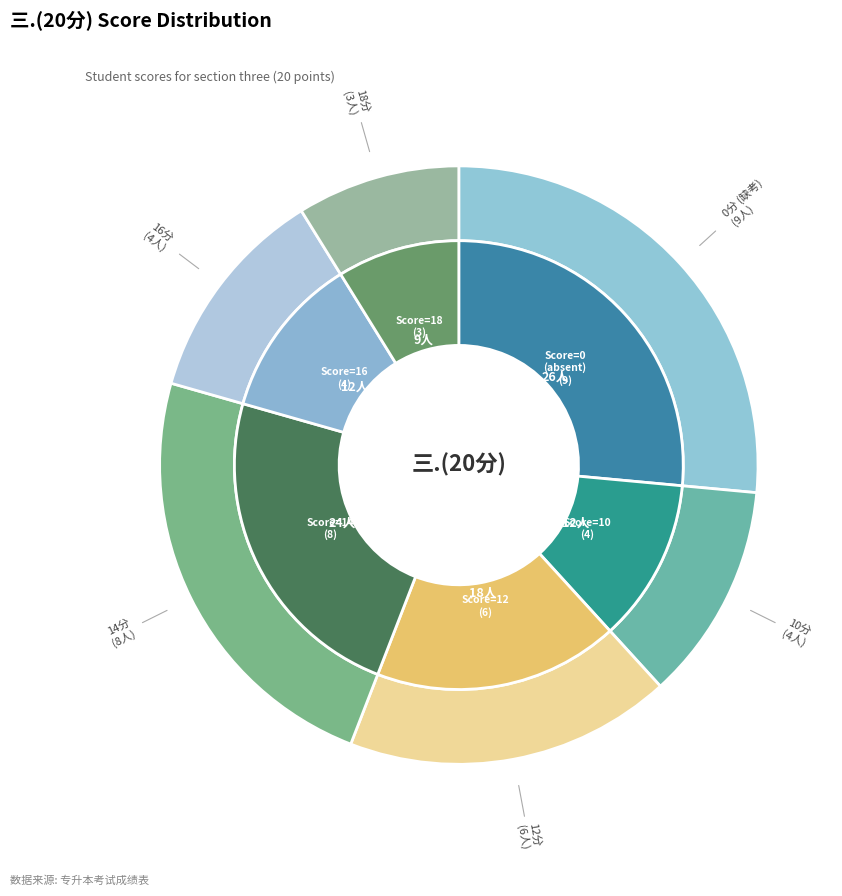

Is there any slice that represents more than half of the pie?

No